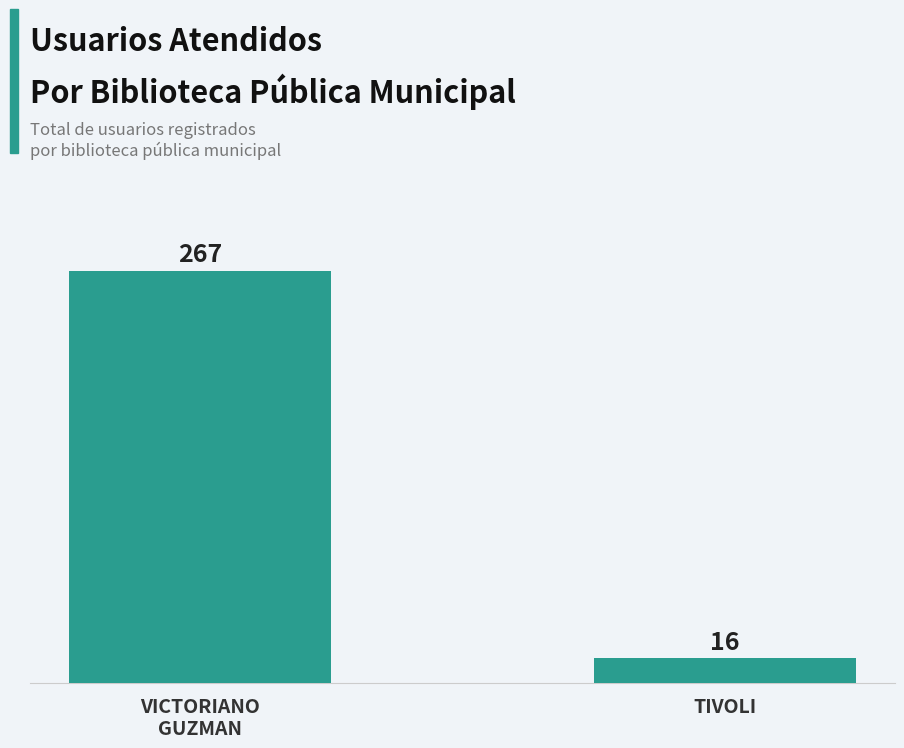

What position from the right is VICTORIANO
GUZMAN?

2